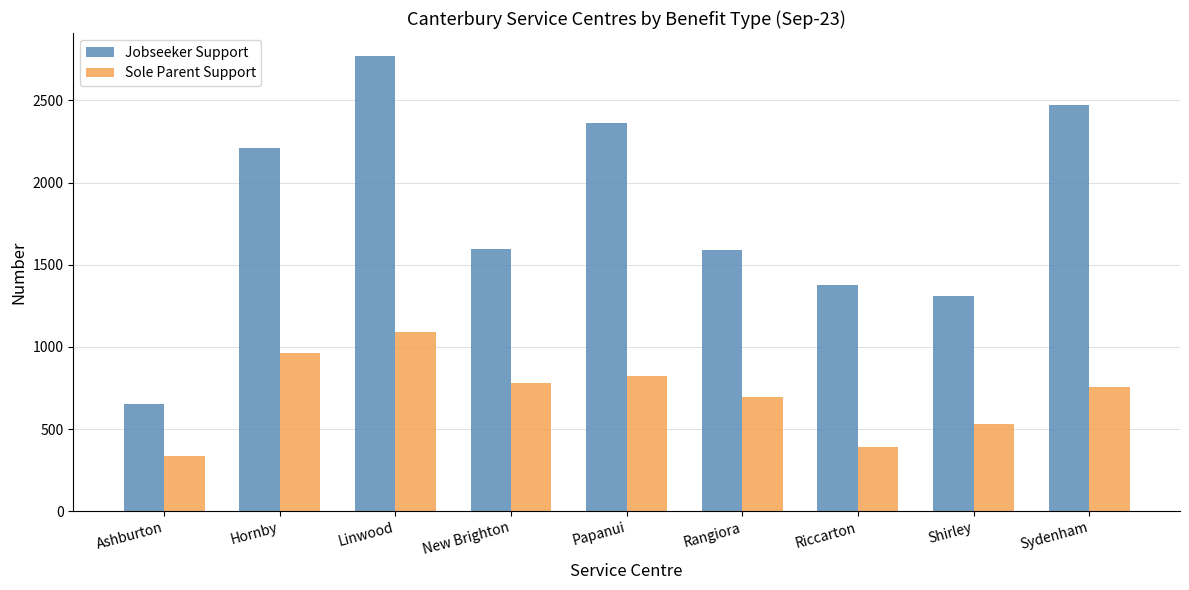

Rank the series by their maximum value, from lowest to highest.

Sole Parent Support, Jobseeker Support